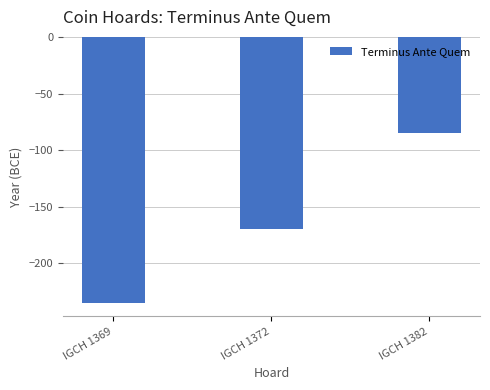

How many series are shown in this chart?

1